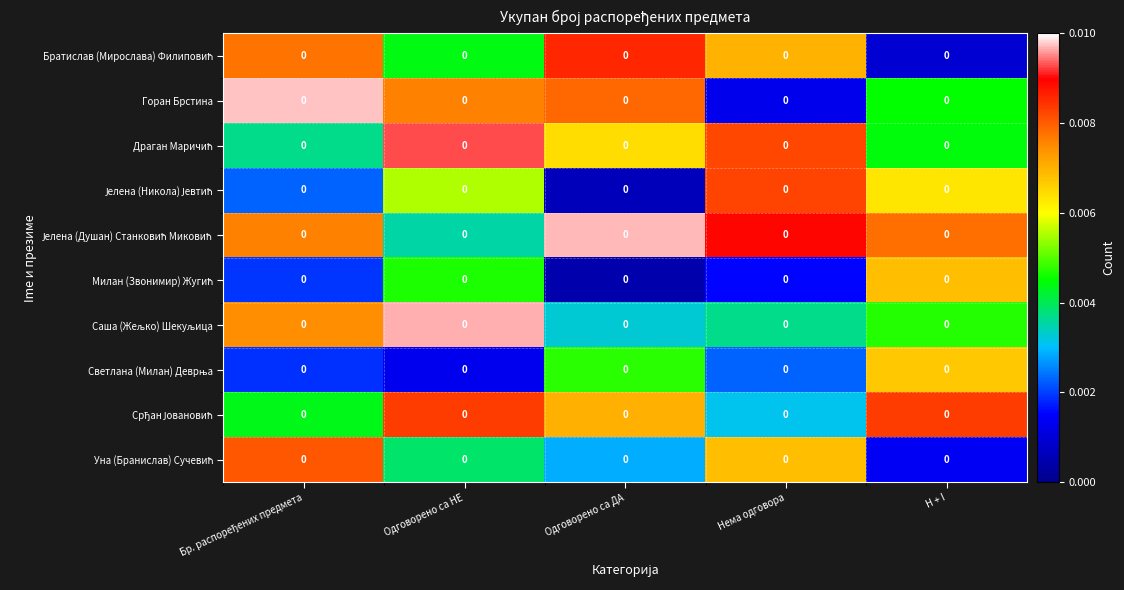

What is the total value across all series at Одговорено са НЕ?

0.1